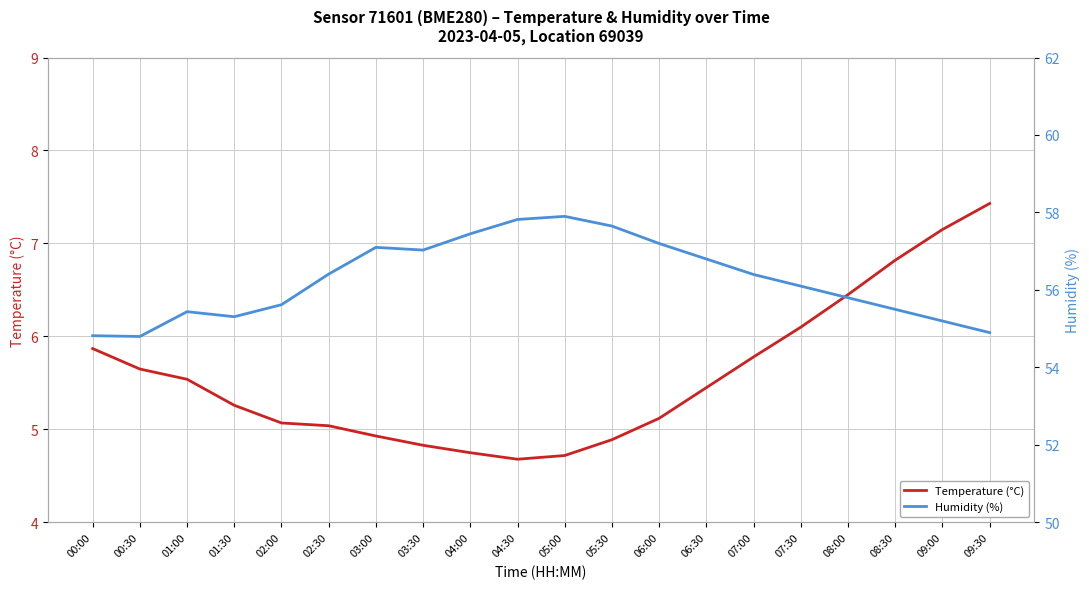

Is it true that Temperature (°C) equals 2.5 at 08:30?

False